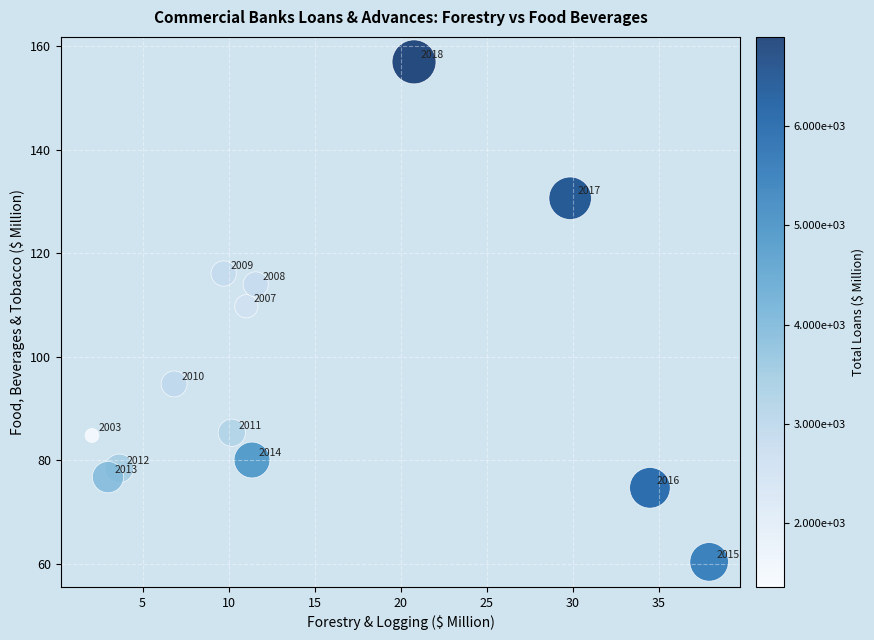

What is the range of X values (max minus min)?

35.9